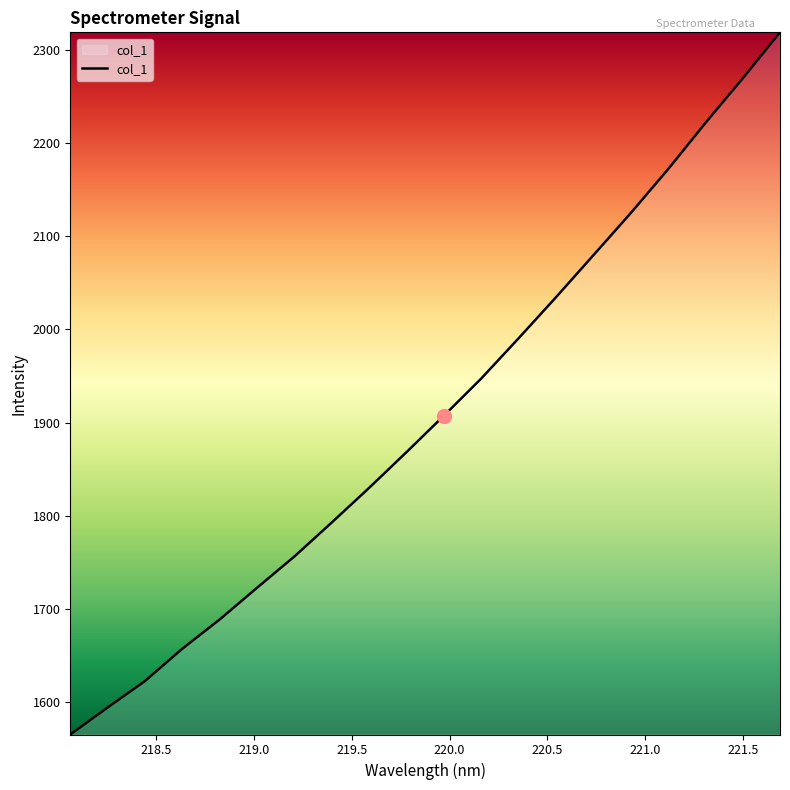

What is the minimum value shown in the chart?

1565.3